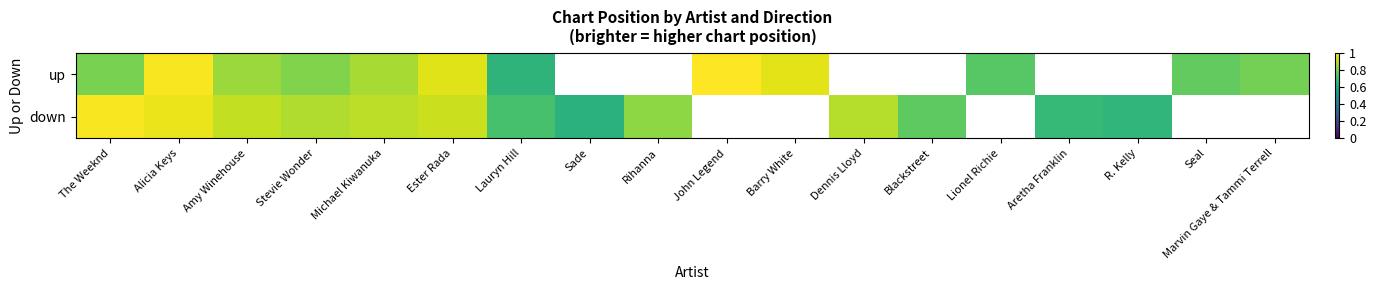

The value of down at R. Kelly is 0.7. True or false?

True